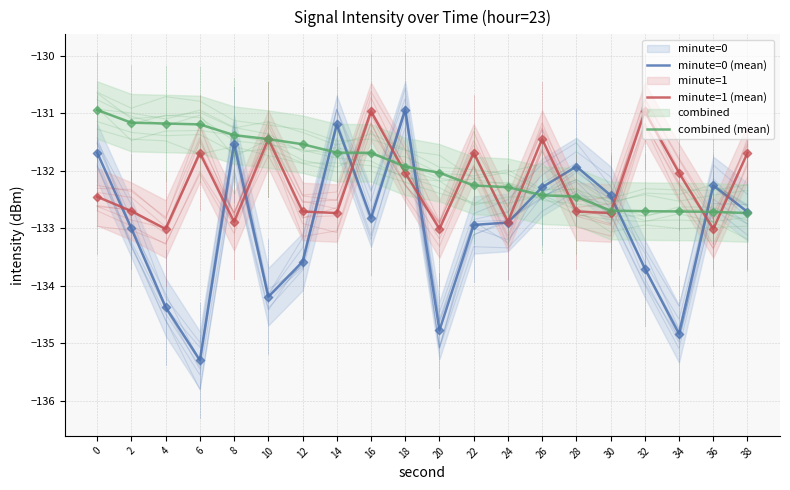

At how many categories does at least one series exceed -133?

20